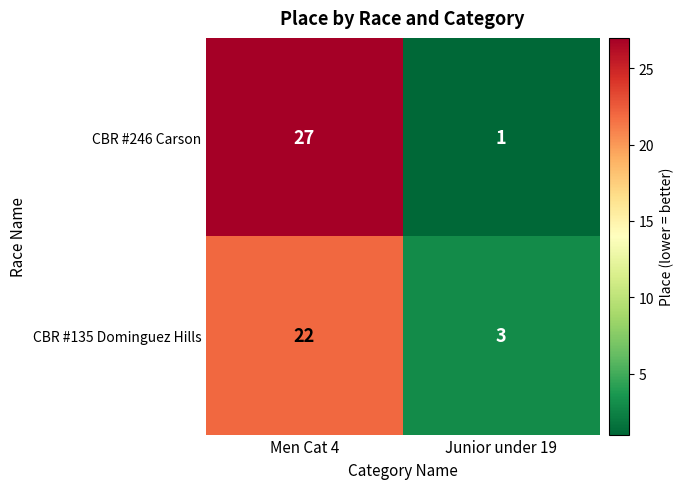

At how many categories does at least one series exceed 18?

1